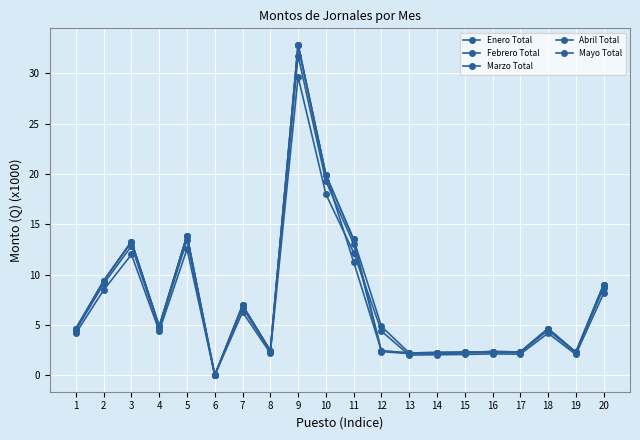

Count the number of data series in this chart.

5